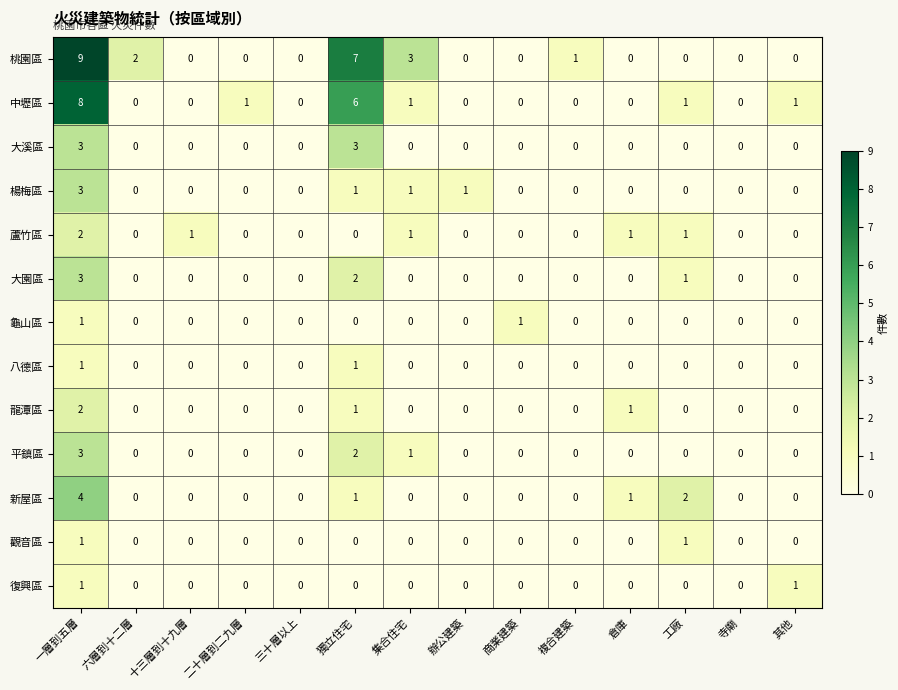

At which category is the sum across all series the highest?

一層到五層